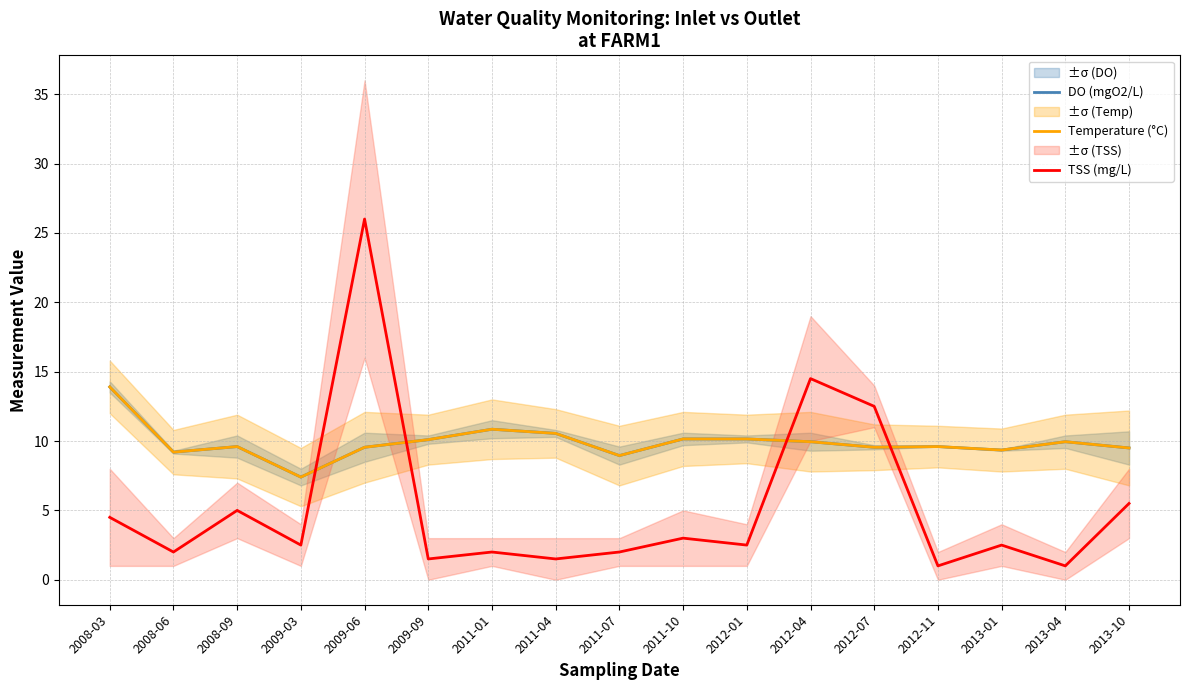

What is the difference between the DO (mgO2/L) values at 2008-03 and 2013-10?

4.4